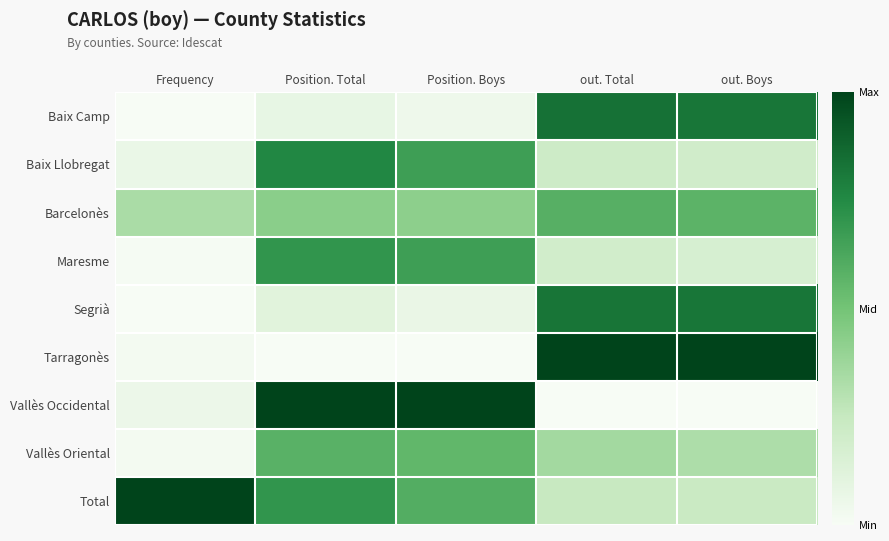

Which series has the widest spread of values?

Tarragonès